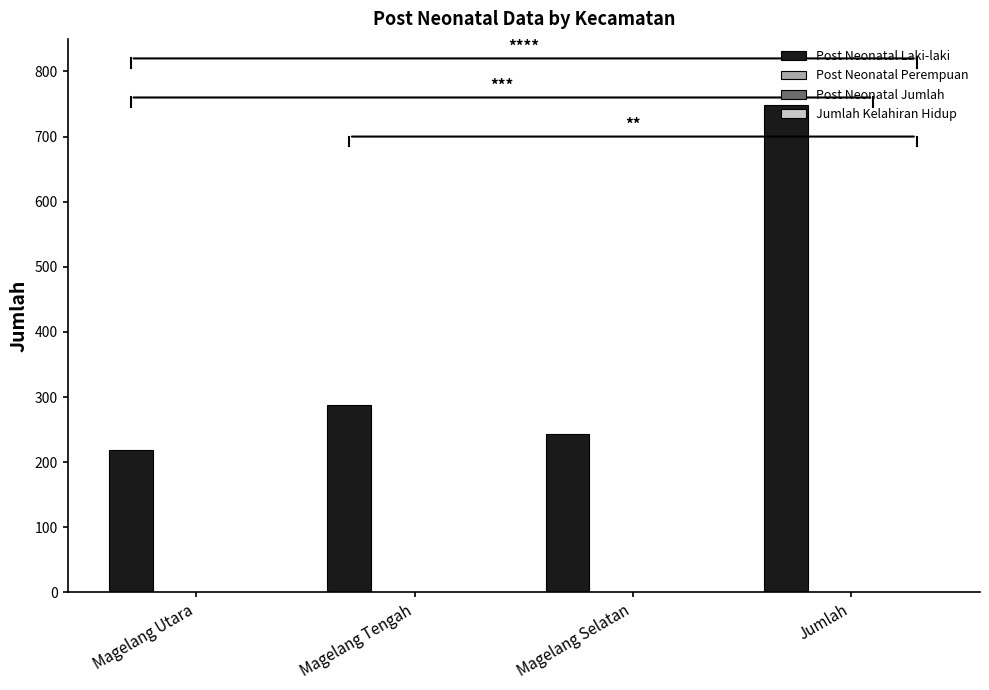

Which series has the largest range (max minus min)?

Post Neonatal Laki-laki